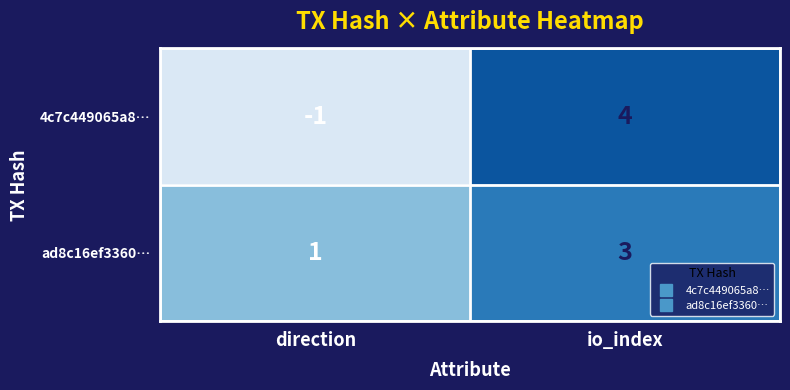

Is it true that ad8c16ef3360… equals 3 at io_index?

True